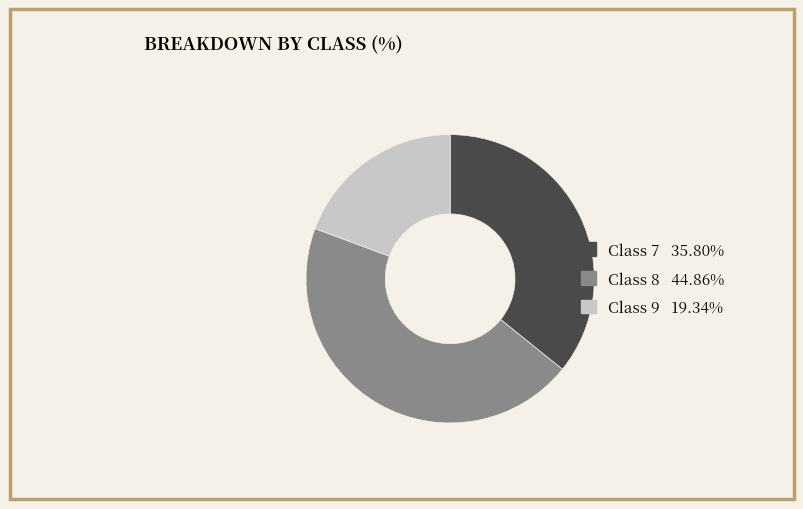

Is there a majority slice in this chart?

No